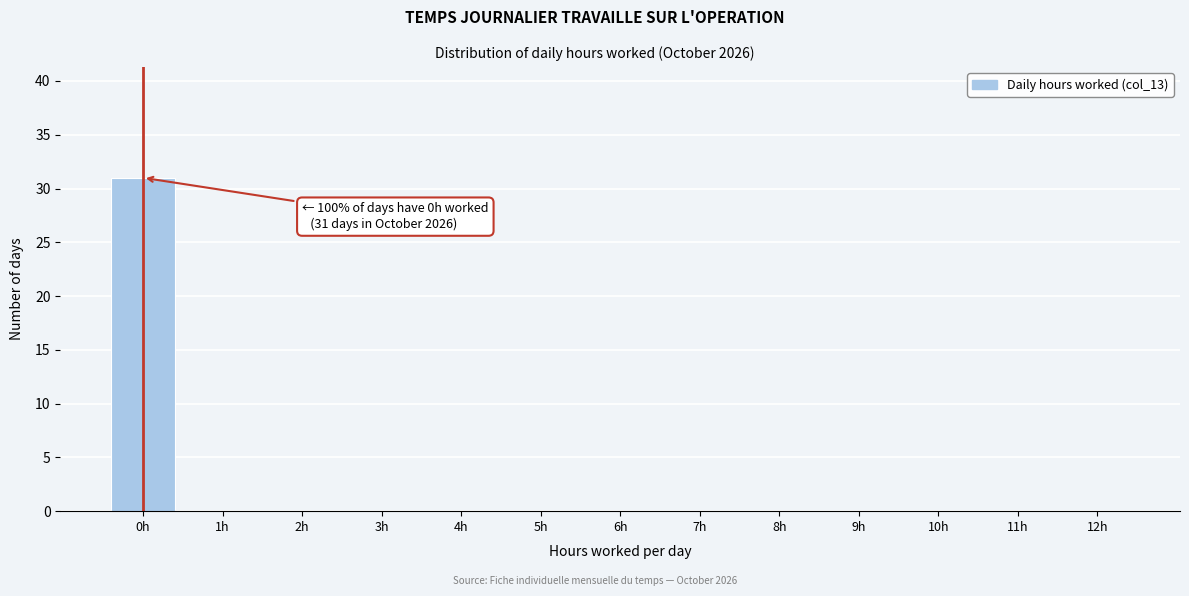

Reading left to right, extract all data points from this chart.

0h=31	1h=0	2h=0	3h=0	4h=0	5h=0	6h=0	7h=0	8h=0	9h=0	10h=0	11h=0	12h=0